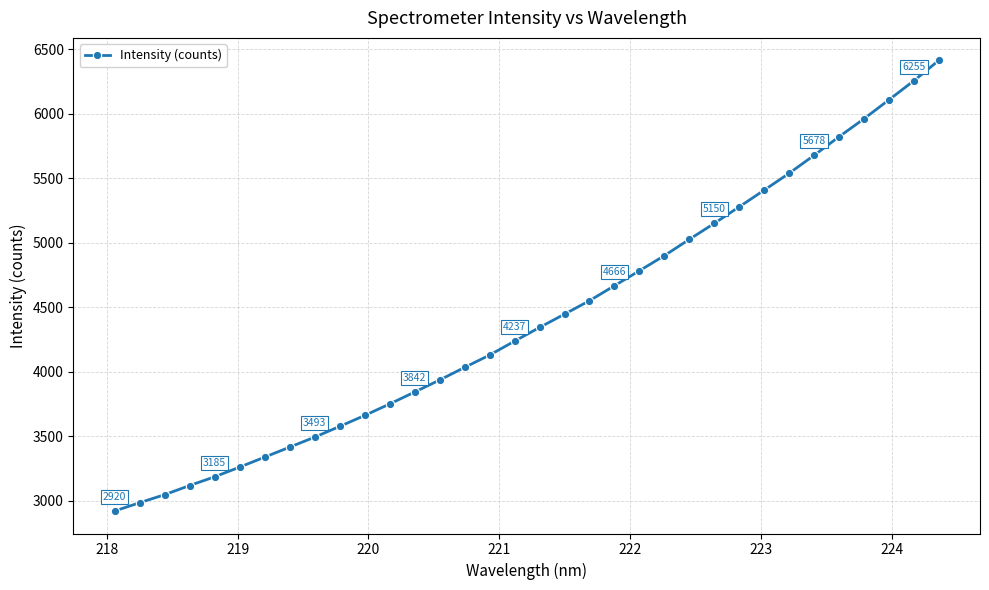

What is the value of the 9th point from the left?

3492.7